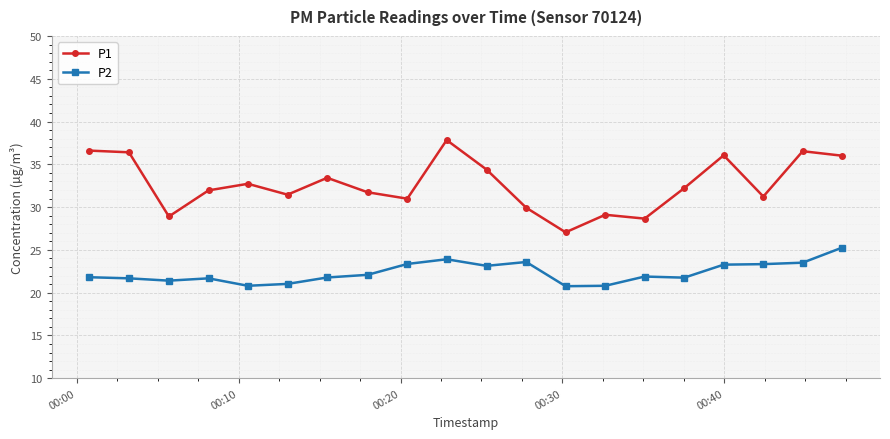

How many lines are shown in the chart?

2